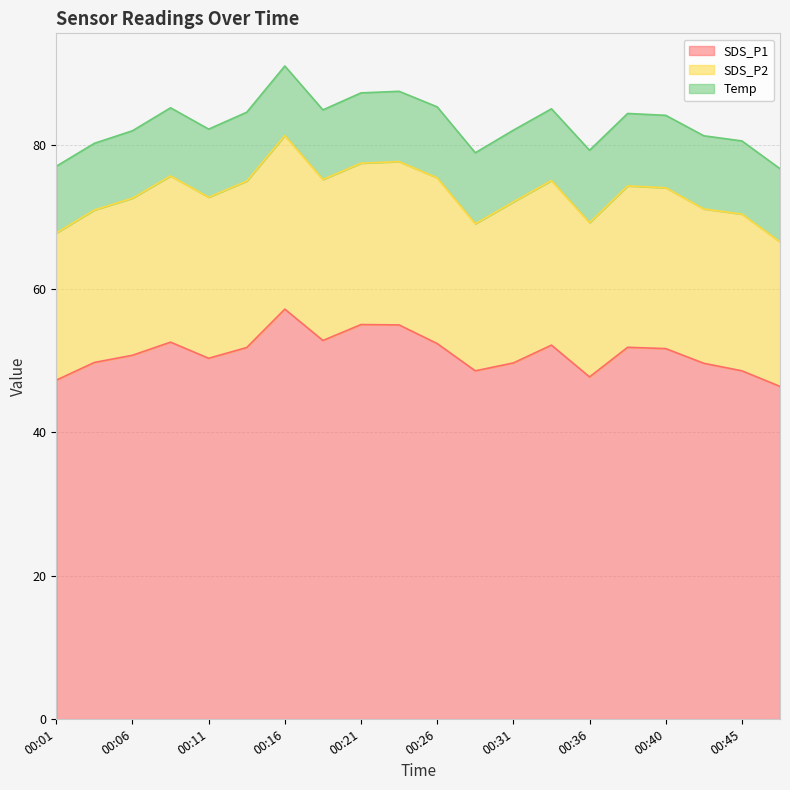

Is it true that Temp equals 9.9 at 00:28?

True